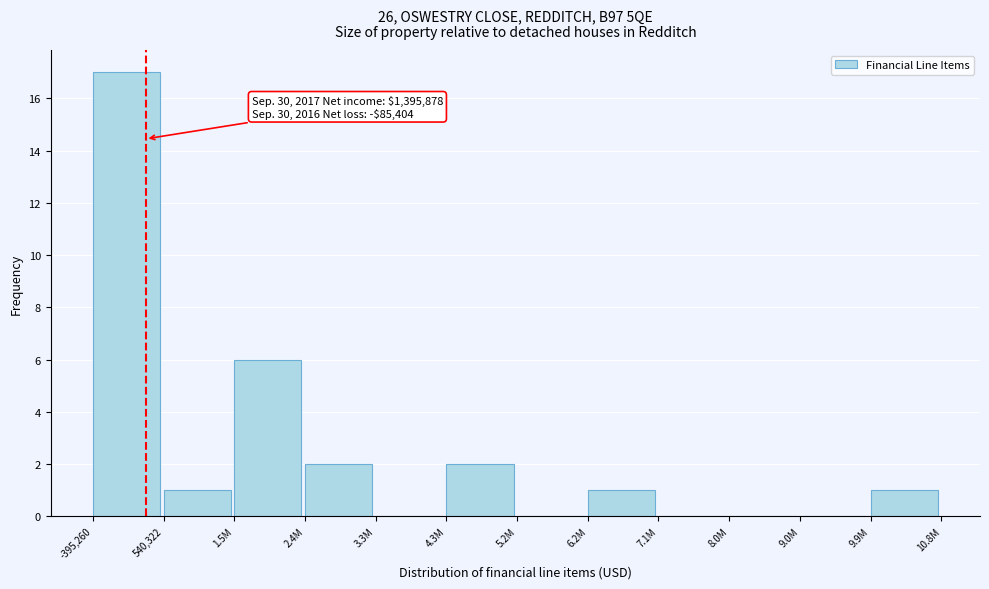

Reading left to right, what are all the values shown in this chart?

-395,260=17	540,322=1	1.5M=6	2.4M=2	3.3M=0	4.3M=2	5.2M=0	6.2M=1	7.1M=0	8.0M=0	9.0M=0	9.9M=1